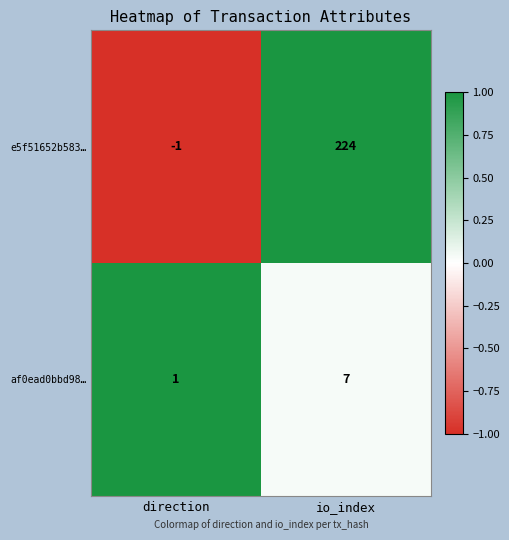

List the series in order of their overall mean, highest first.

e5f51652b583…, af0ead0bbd98…